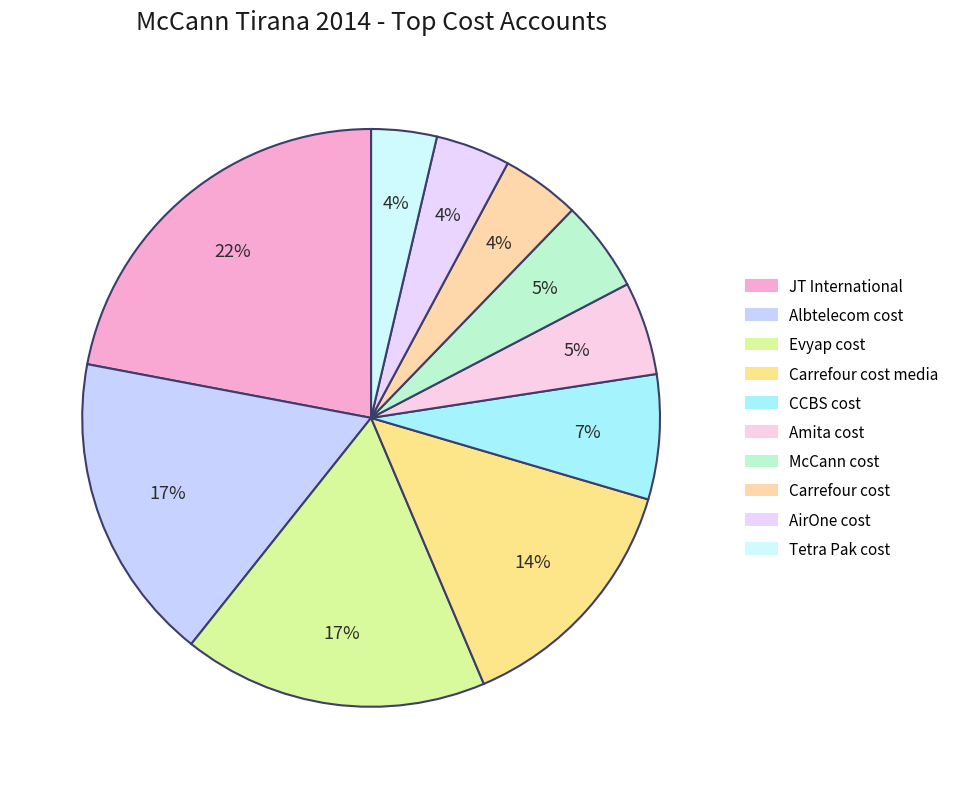

The JT International slice represents 22% of the pie. True or false?

True